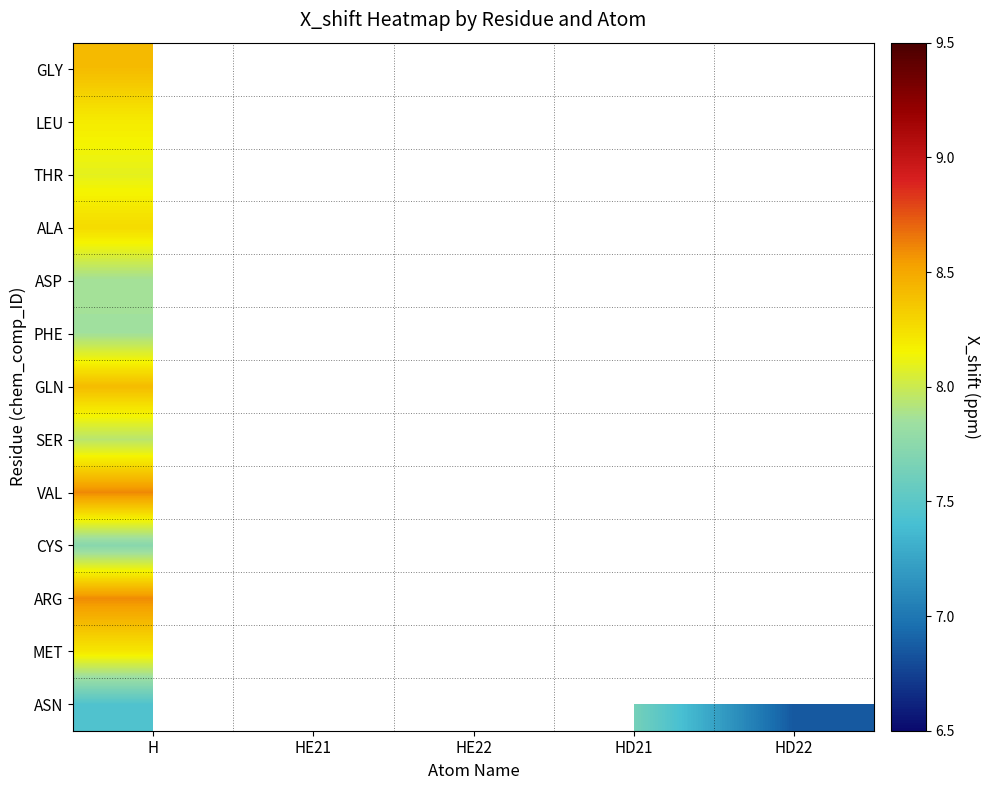

What is the minimum value shown in the chart?

6.8